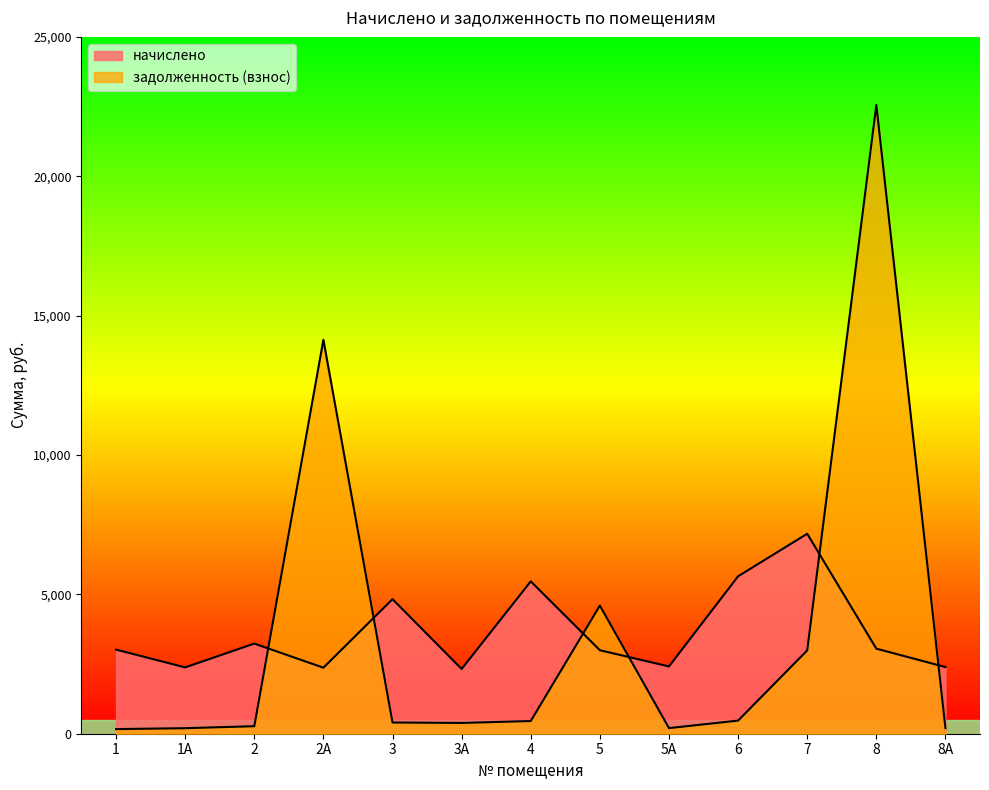

Is the value of начислено at 1А greater than the value of задолженность (взнос) at 7?

No